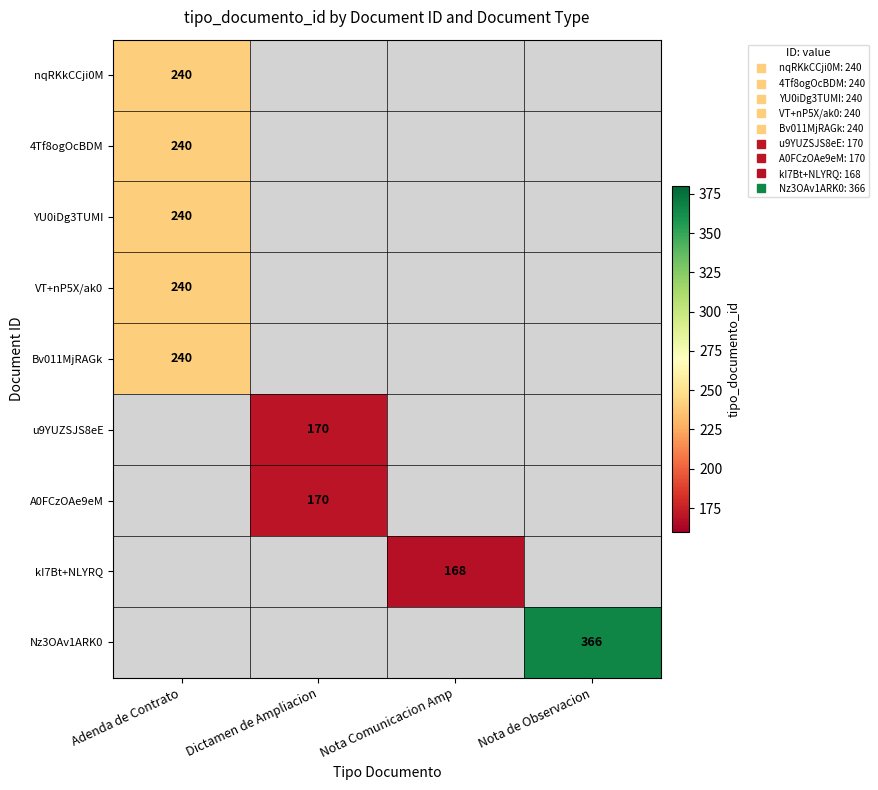

The A0FCzOAe9eM series shows 237.8 at Dictamen de Ampliacion. True or false?

False